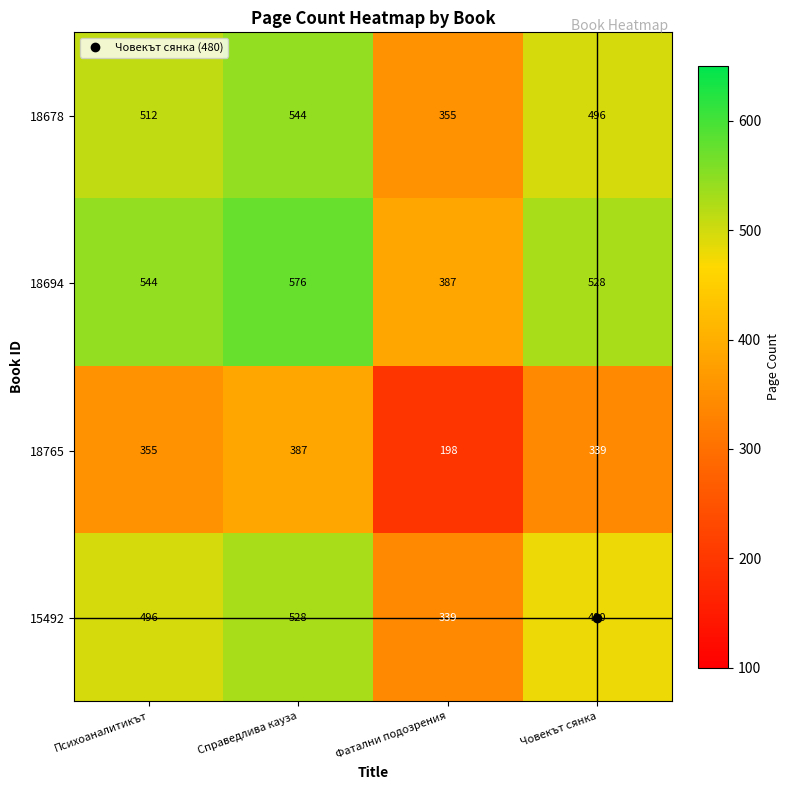

Which label corresponds to the smallest value in the chart?

Фатални подозрения